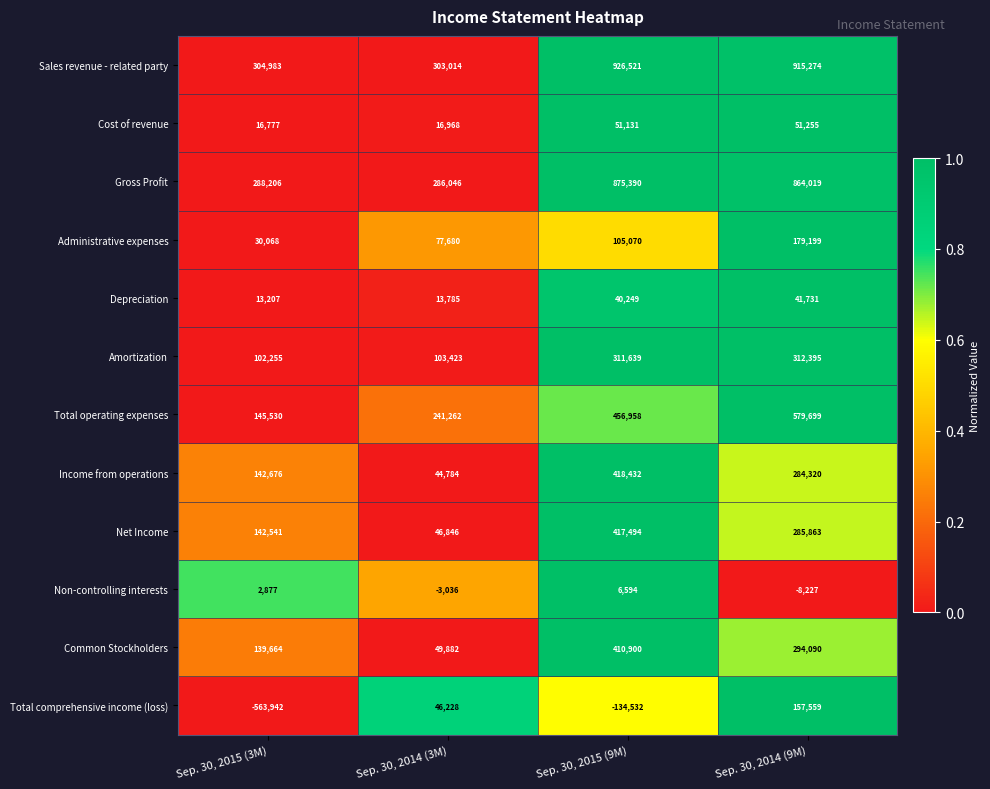

What is the spread (max minus min) of values at Sep. 30, 2014 (9M)?

923501